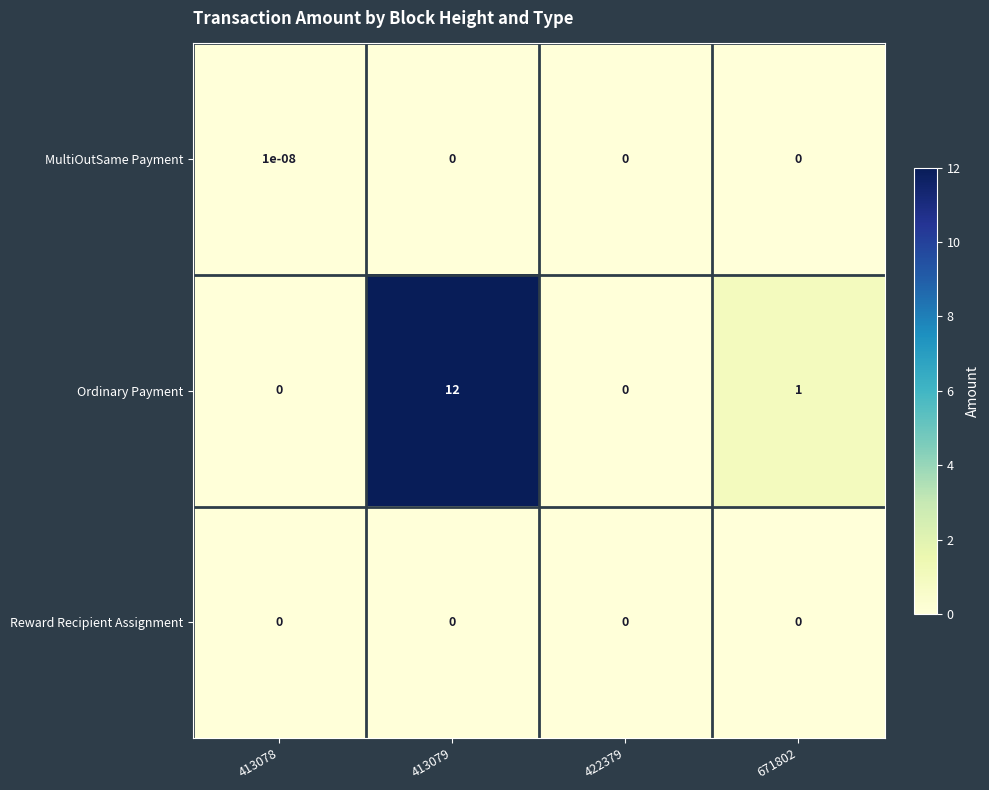

Is it true that MultiOutSame Payment equals 0.0 at 671802?

True